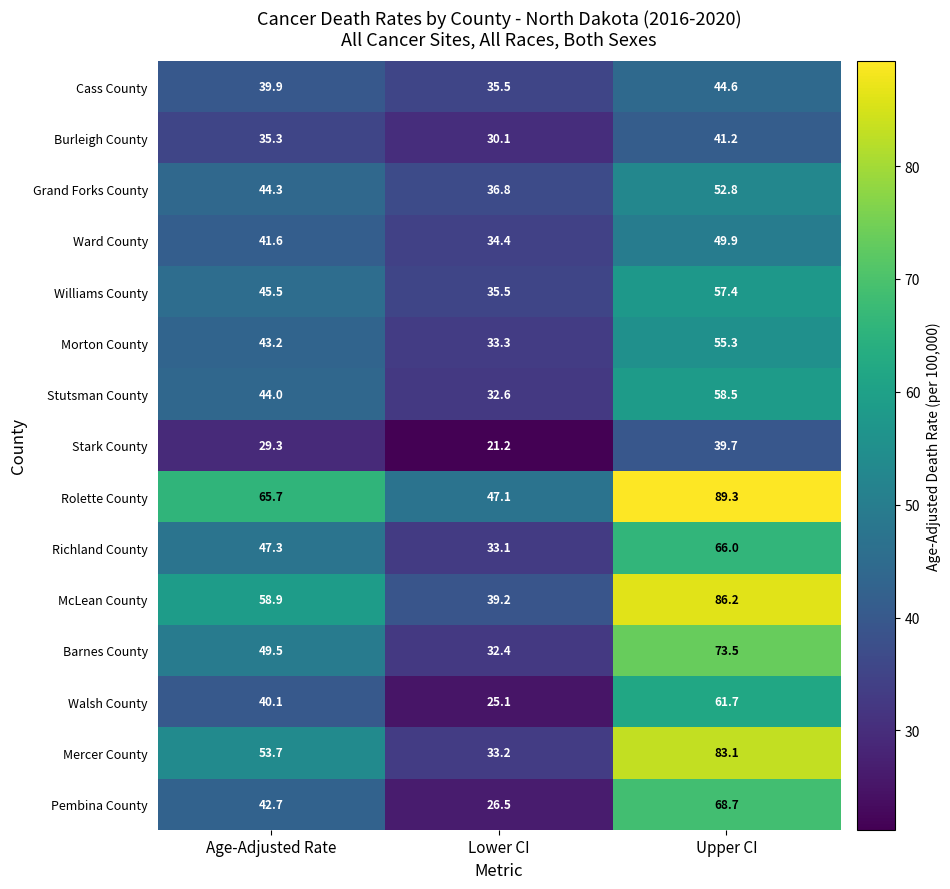

Which label corresponds to the smallest value in the chart?

Lower CI